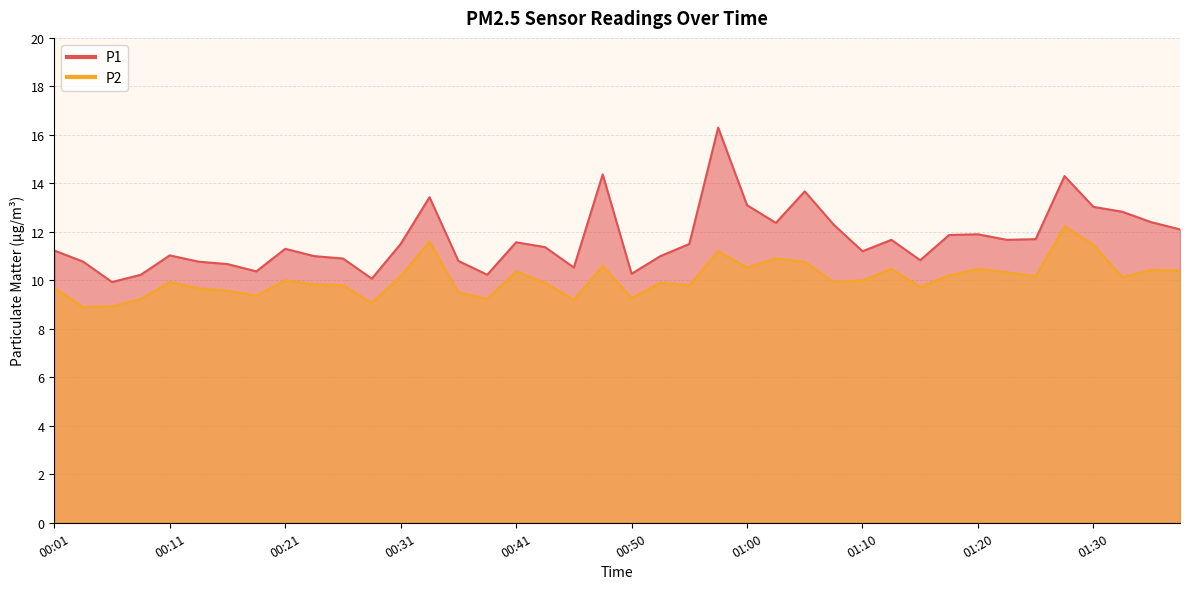

Rank the series at 00:46 from lowest to highest value.

P2, P1